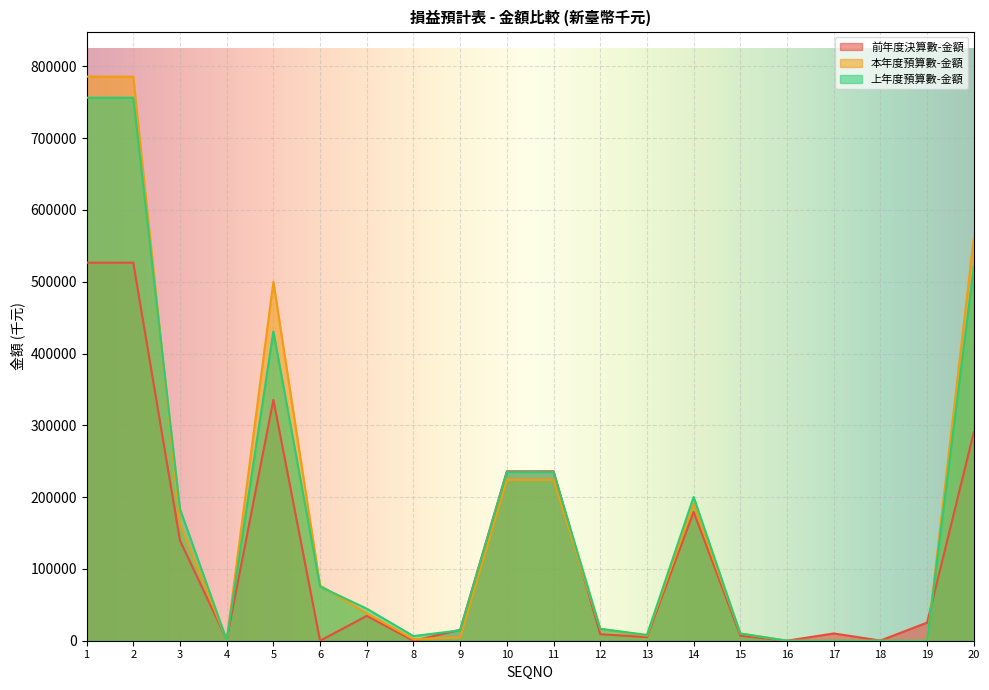

What is the value of the 本年度預算數-金額 point at the 4th from the left?

1100